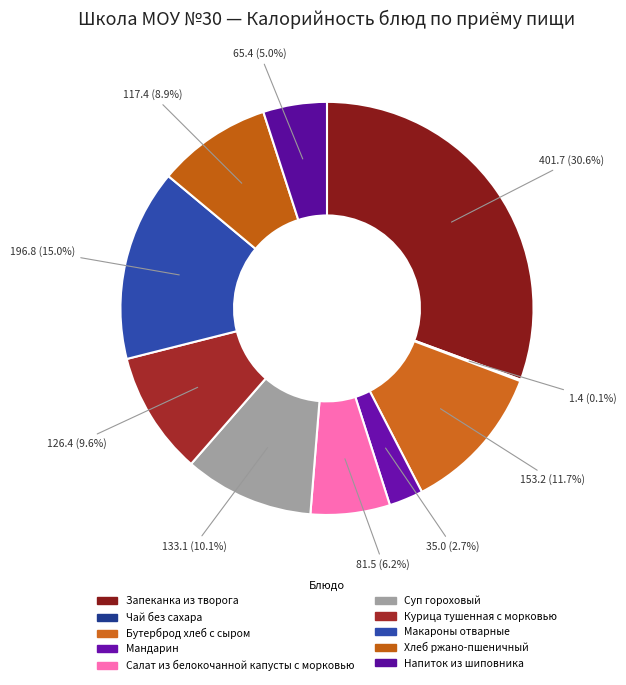

Which has a higher value, Мандарин or Салат из белокочанной капусты с морковью?

Салат из белокочанной капусты с морковью